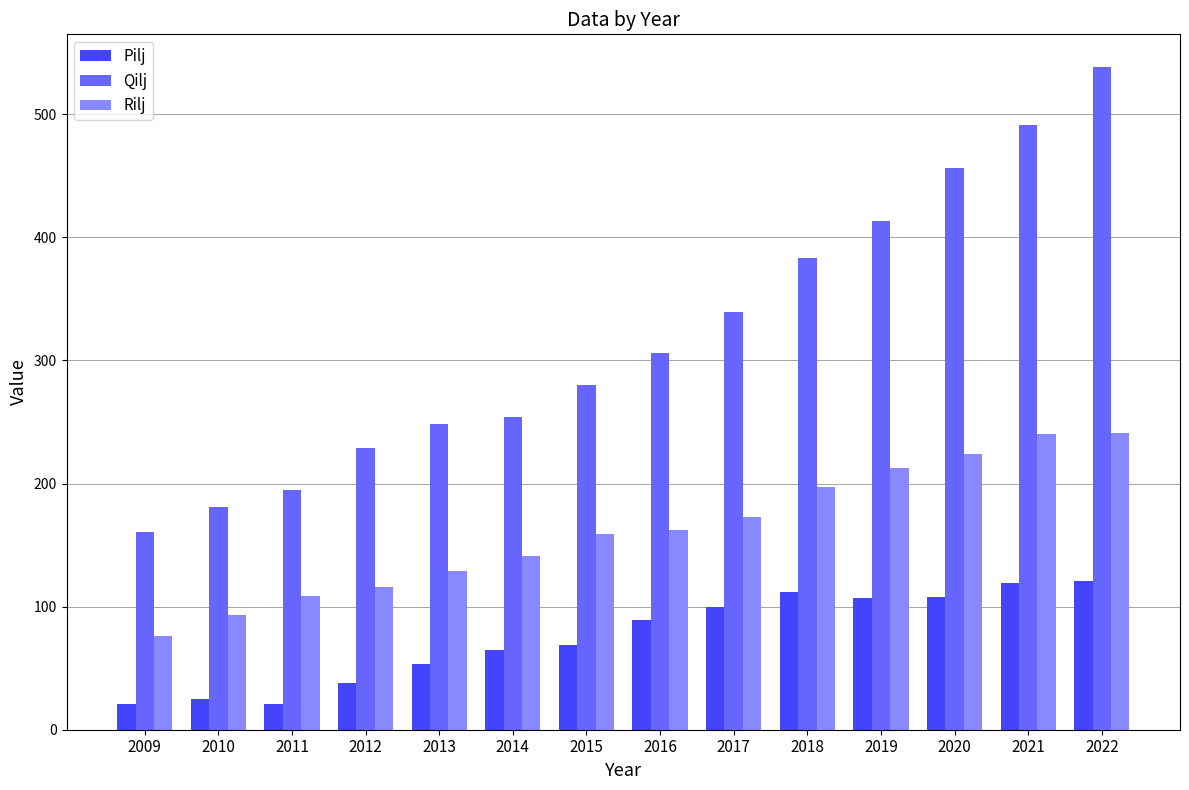

What is the sum of all Rilj values?

2273